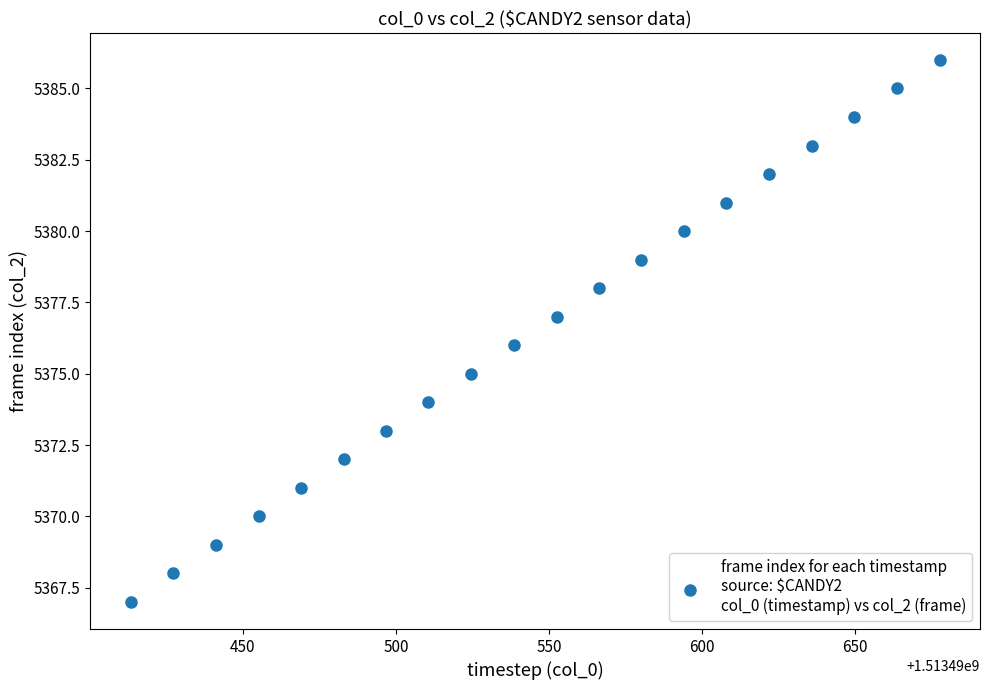

What is the range of Y values (max minus min)?

19